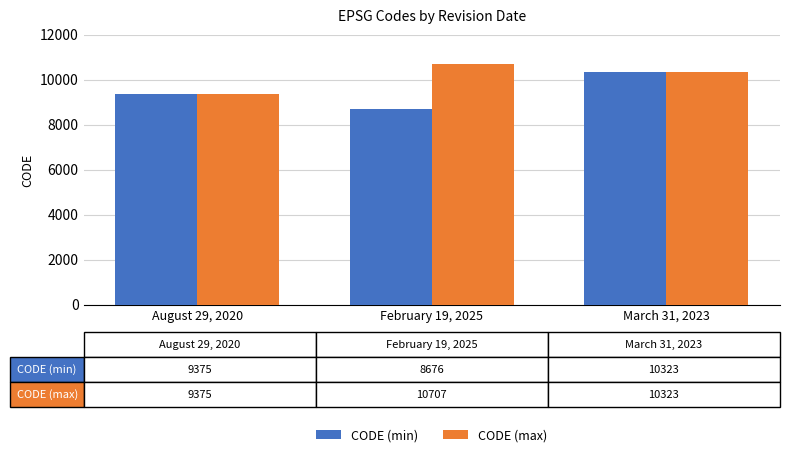

What is the minimum value for CODE (max)?

9375